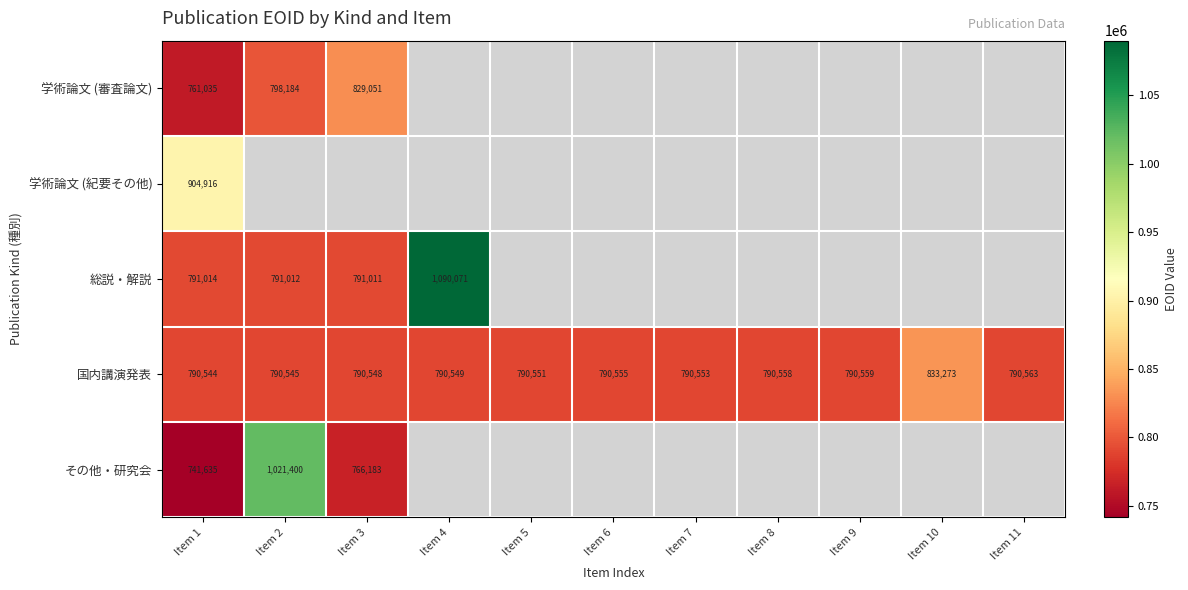

What is the sum of the その他・研究会 values at Item 2 and Item 1?

1763035